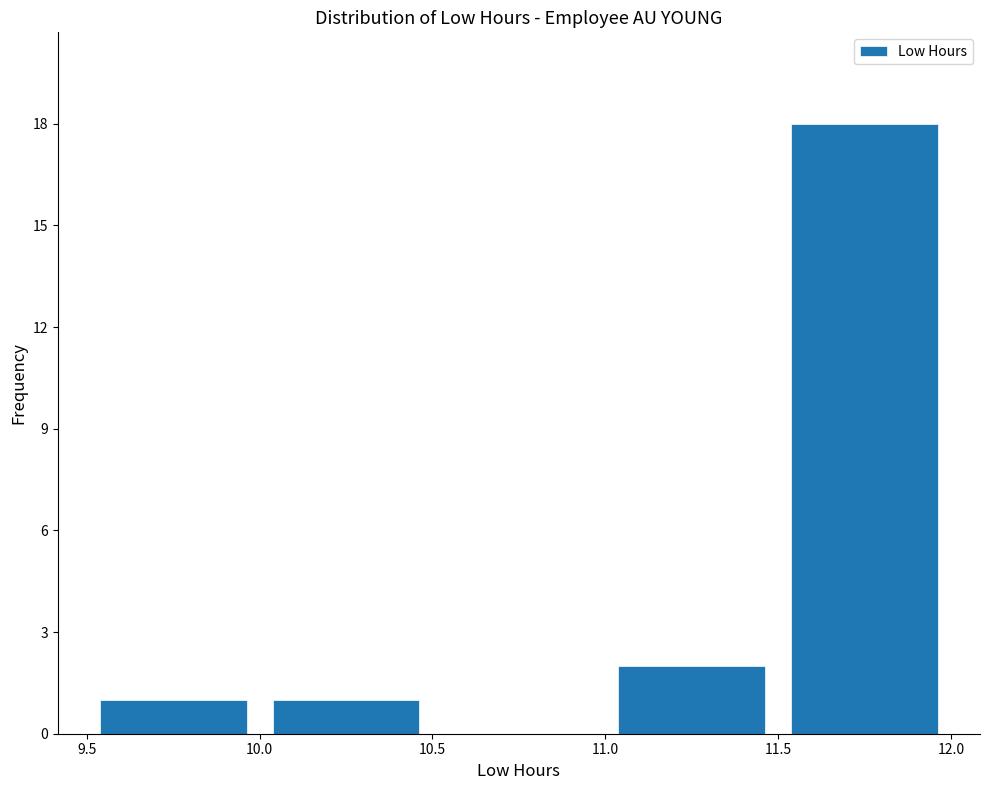

Reading left to right, transcribe this chart: for each bar, give the range it covers on the x-axis and its height. The values are not printed on the chart, so give them approximately, as read against the axis.

9.5 to 10.0: 1
10.0 to 10.5: 1
10.5 to 11.0: 0
11.0 to 11.5: 2
11.5 to 12.0: 18